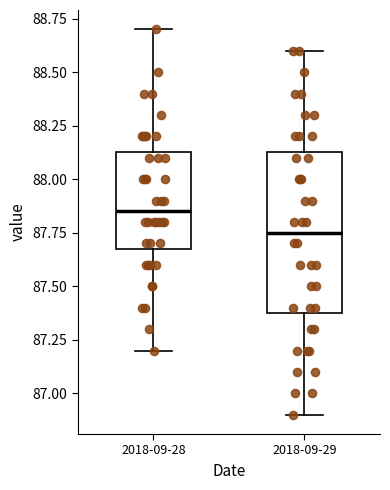

Reading left to right, read every box against the y-axis: the position of its median line, the range the box covers, and the ends of its whiskers. The values are not printed on the chart, so give them approximately, as read against the axis.

2018-09-28: median 87.85, box 87.70 to 88.15, whiskers 87.20 to 88.70
2018-09-29: median 87.75, box 87.40 to 88.15, whiskers 86.90 to 88.60